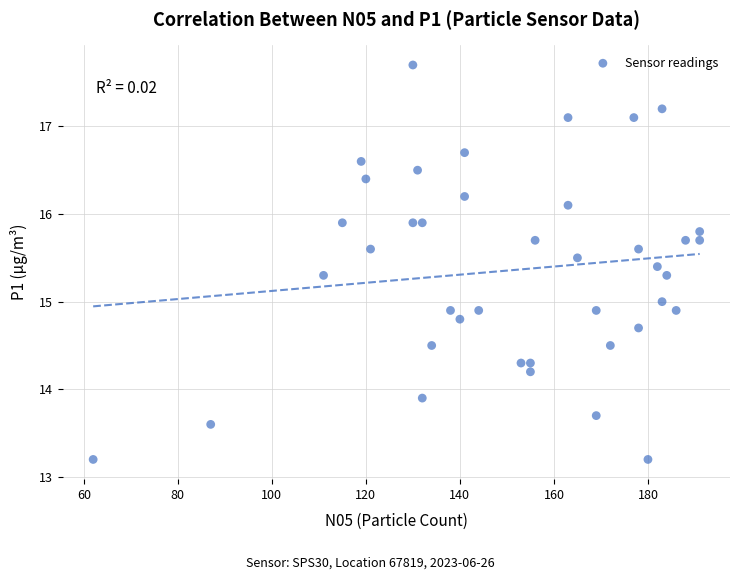

What is the range of X values (max minus min)?

129.0